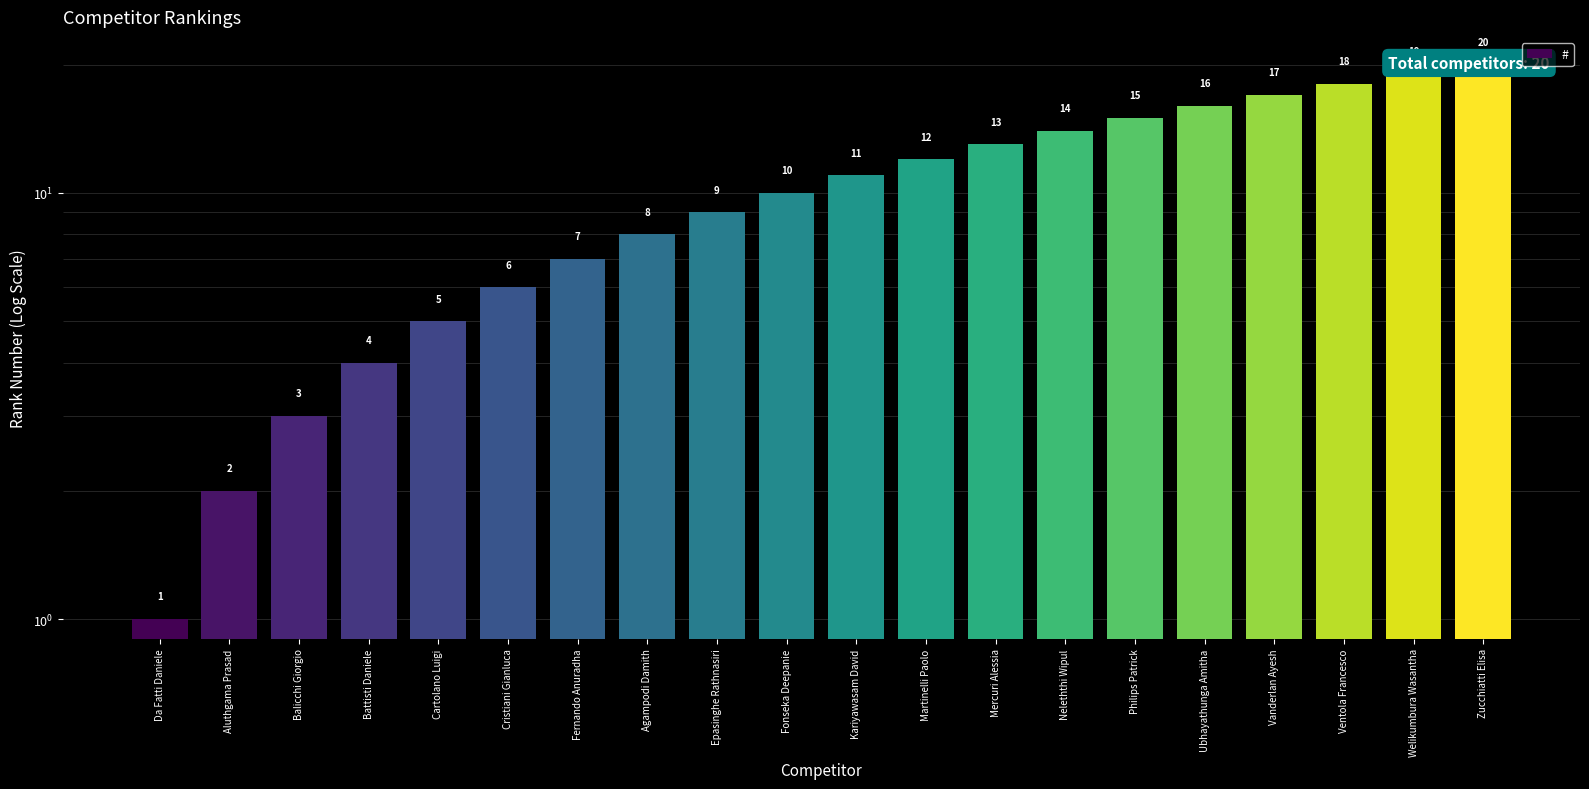

At which label does the data first exceed 11?

Martinelli Paolo